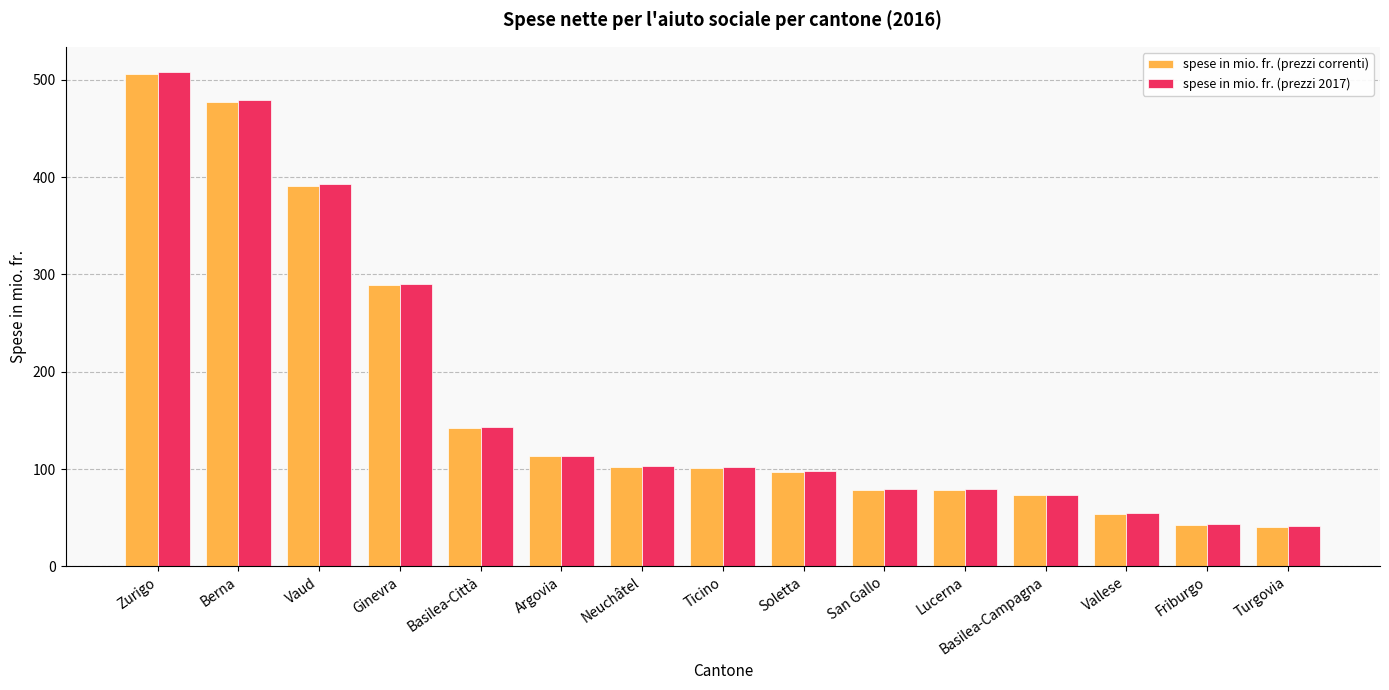

What is the sum of the spese in mio. fr. (prezzi 2017) values at Friburgo and Vallese?

97.6